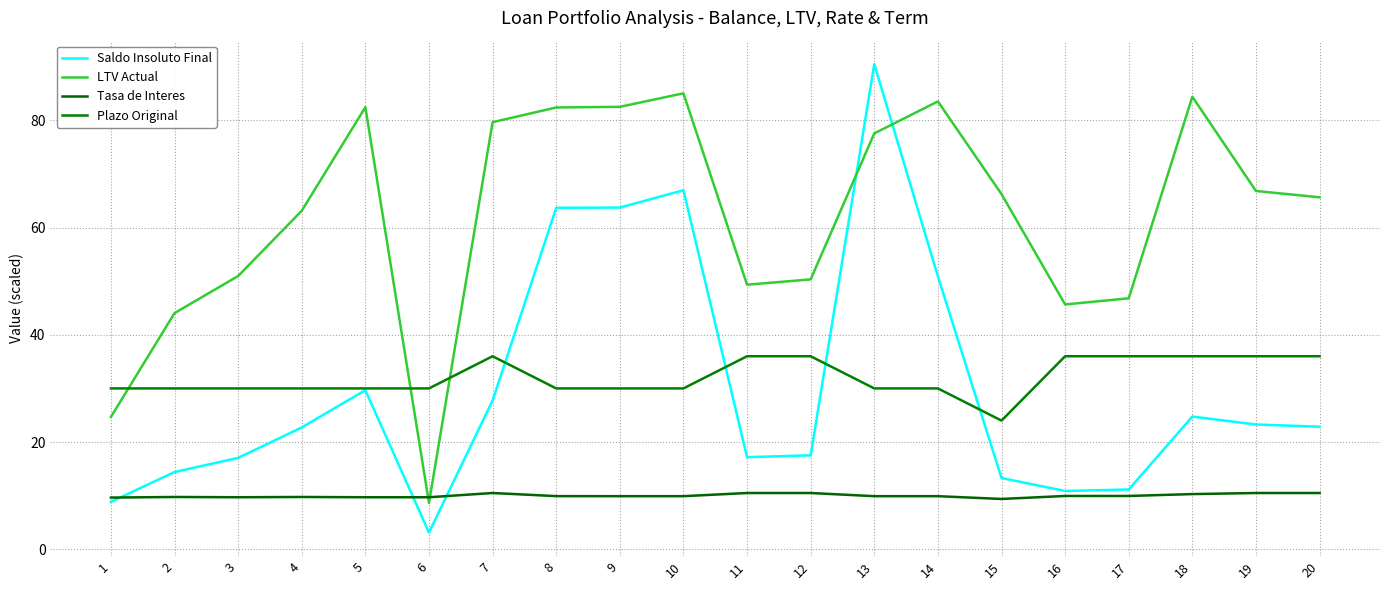

At which category does LTV Actual reach its first local peak?

5